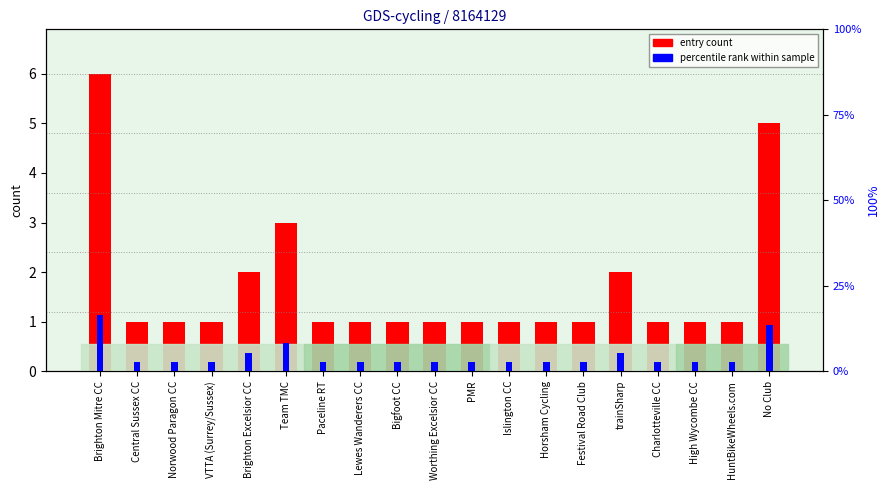

List the series in order of their overall mean, lowest first.

percentile rank within sample, entry count